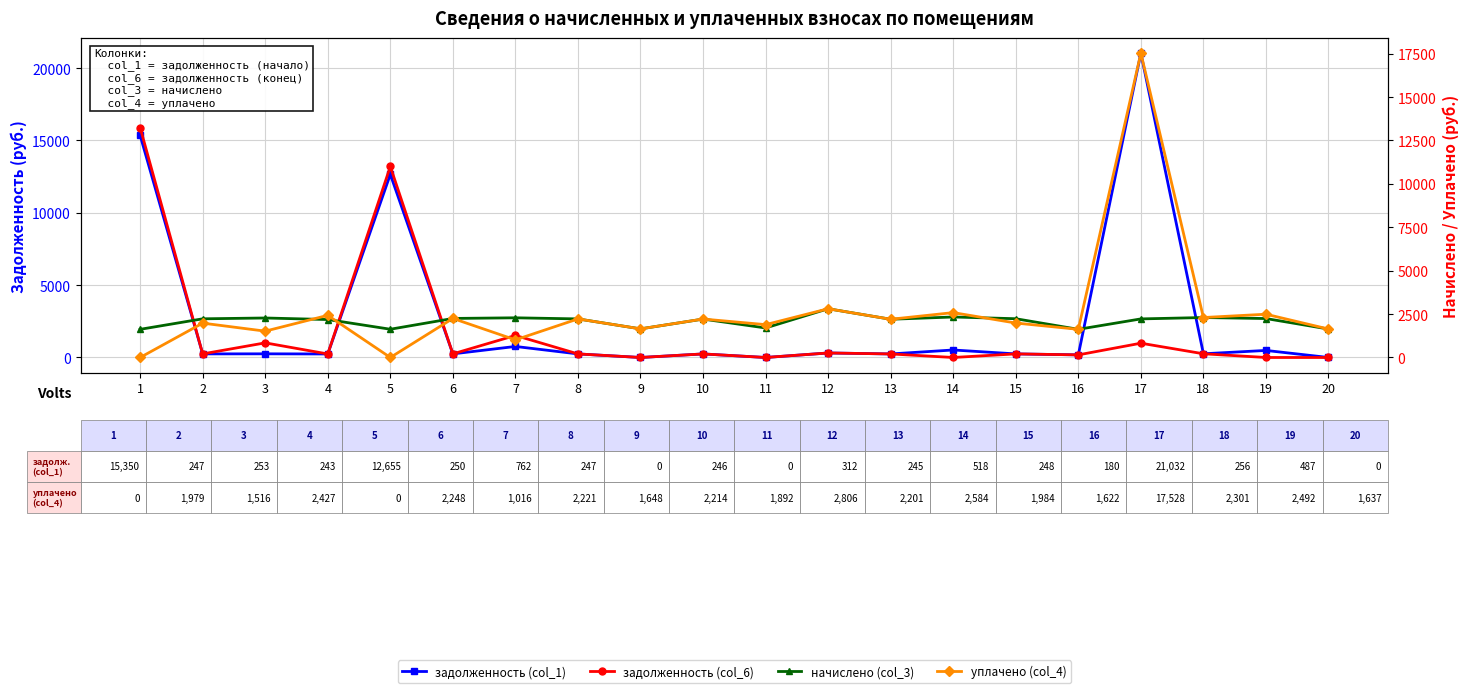

At which category is the sum across all series the highest?

17